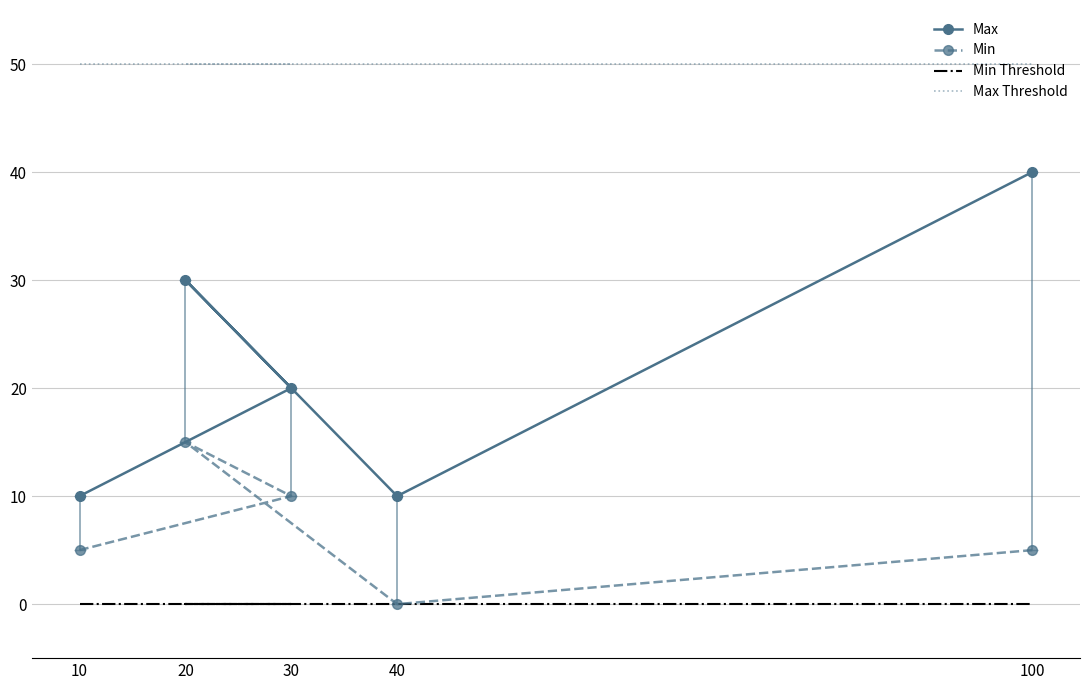

Between 30 and 20, which series saw the biggest shift?

Max